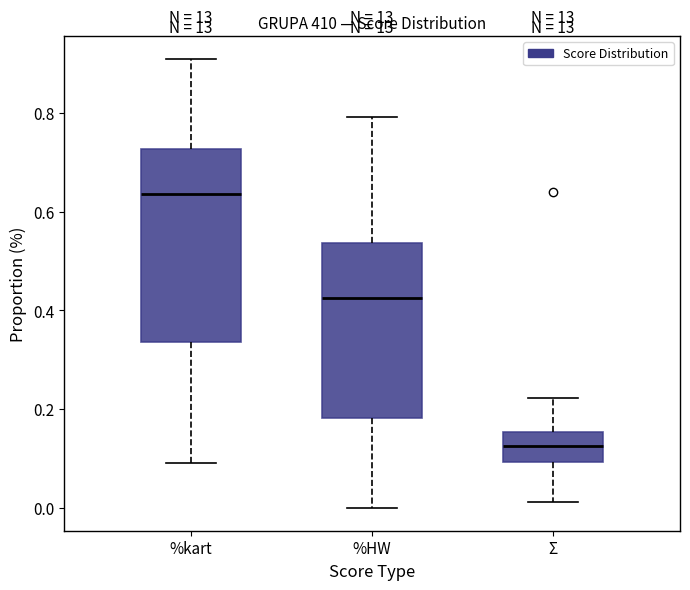

Reading left to right, read every box against the y-axis: the position of its median line, the range the box covers, and the ends of its whiskers. The values are not printed on the chart, so give them approximately, as read against the axis.

%kart: median 0.64, box 0.34 to 0.72, whiskers 0.10 to 0.90
%HW: median 0.42, box 0.18 to 0.54, whiskers 0.00 to 0.80
Σ: median 0.12, box 0.10 to 0.16, whiskers 0.02 to 0.22